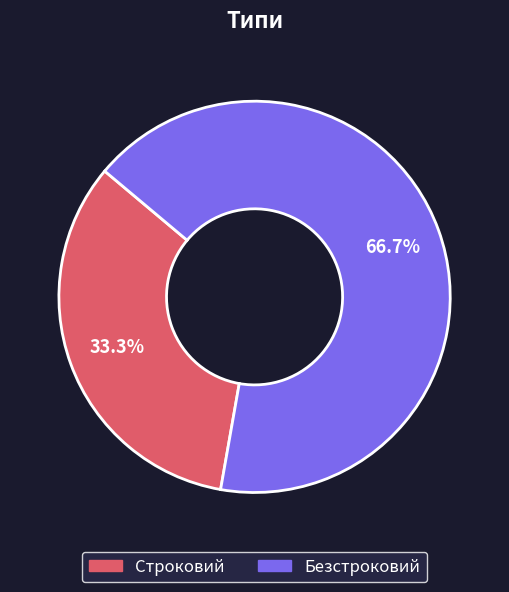

To the nearest percent, what percentage of the pie is Строковий?

33%